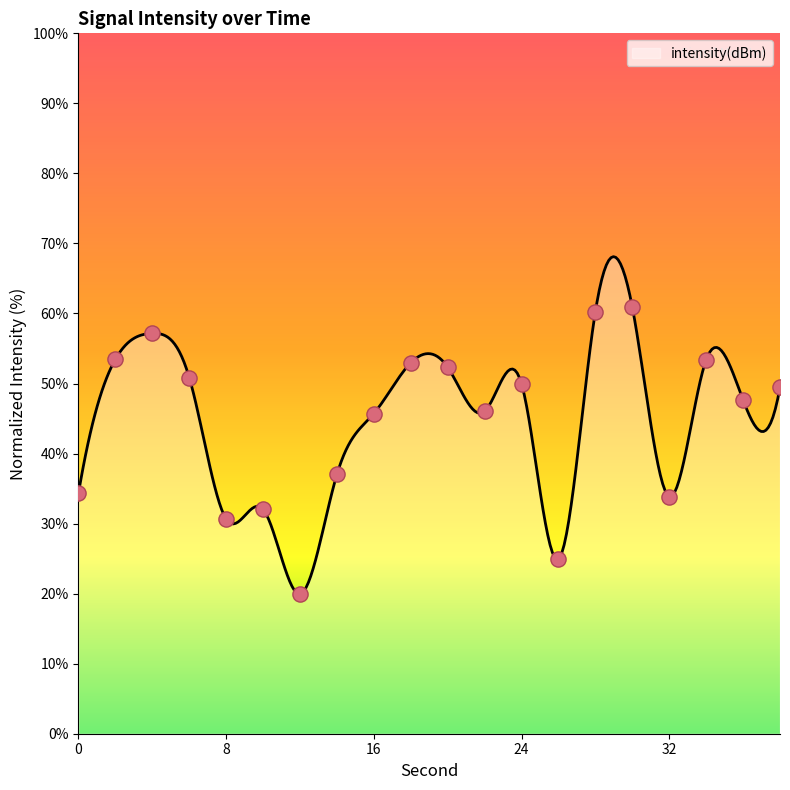

Which has a higher value, 18 or 8?

18